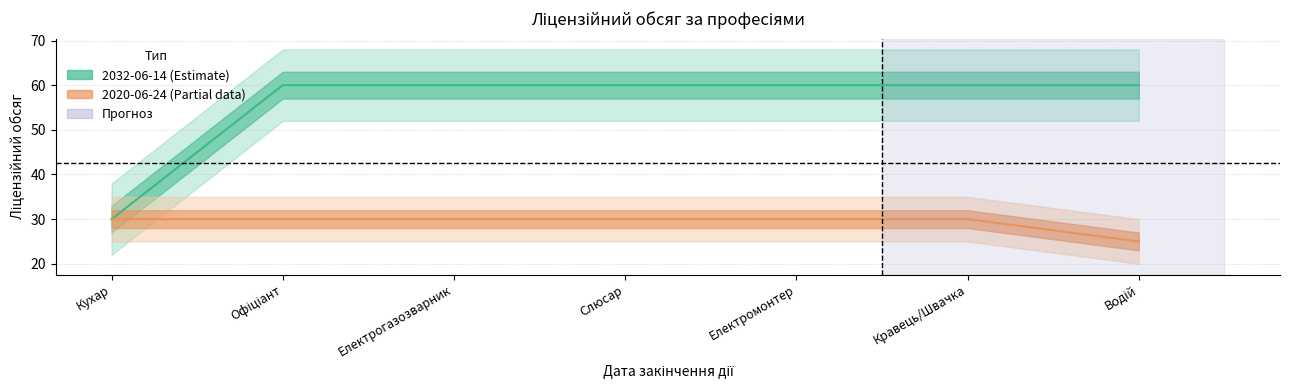

Does the chart have visible grid lines?

Yes